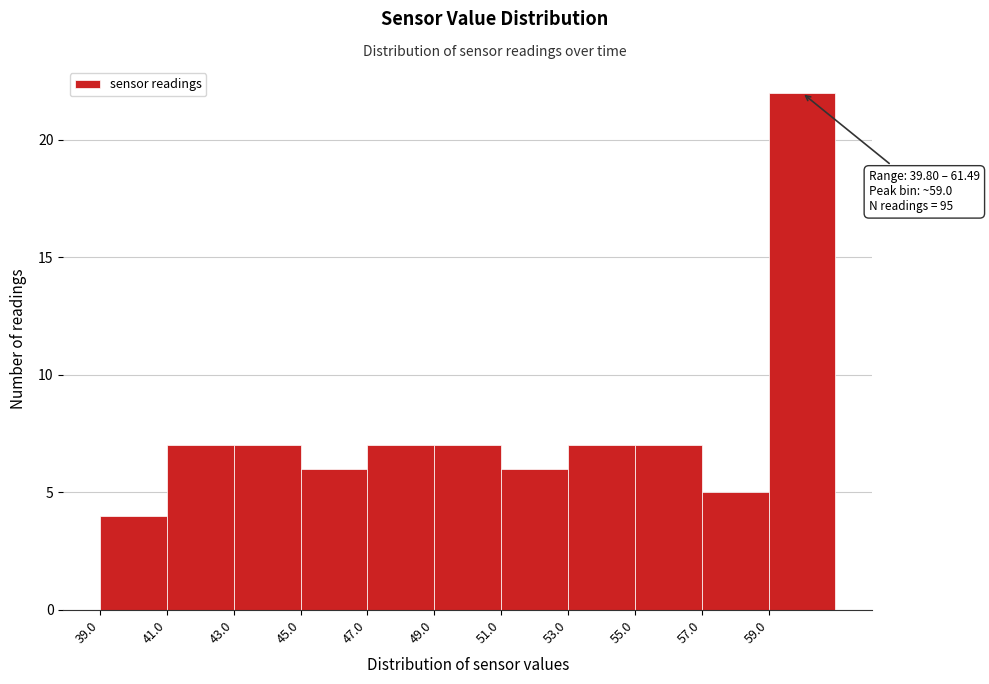

Over which range of the x-axis is the bar tallest?

59 to 61